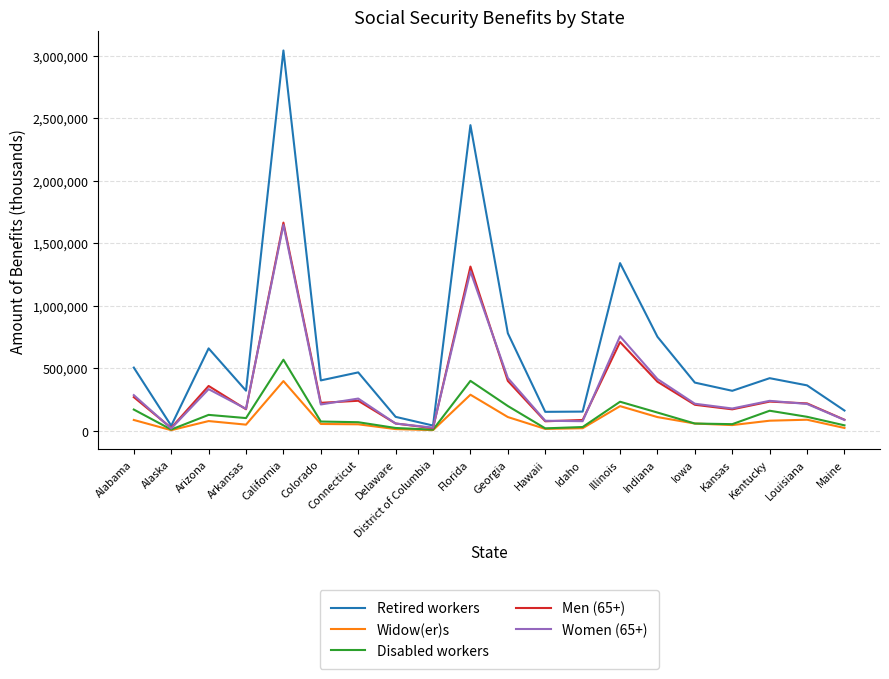

Where is the first local minimum for Men (65+)?

Alaska